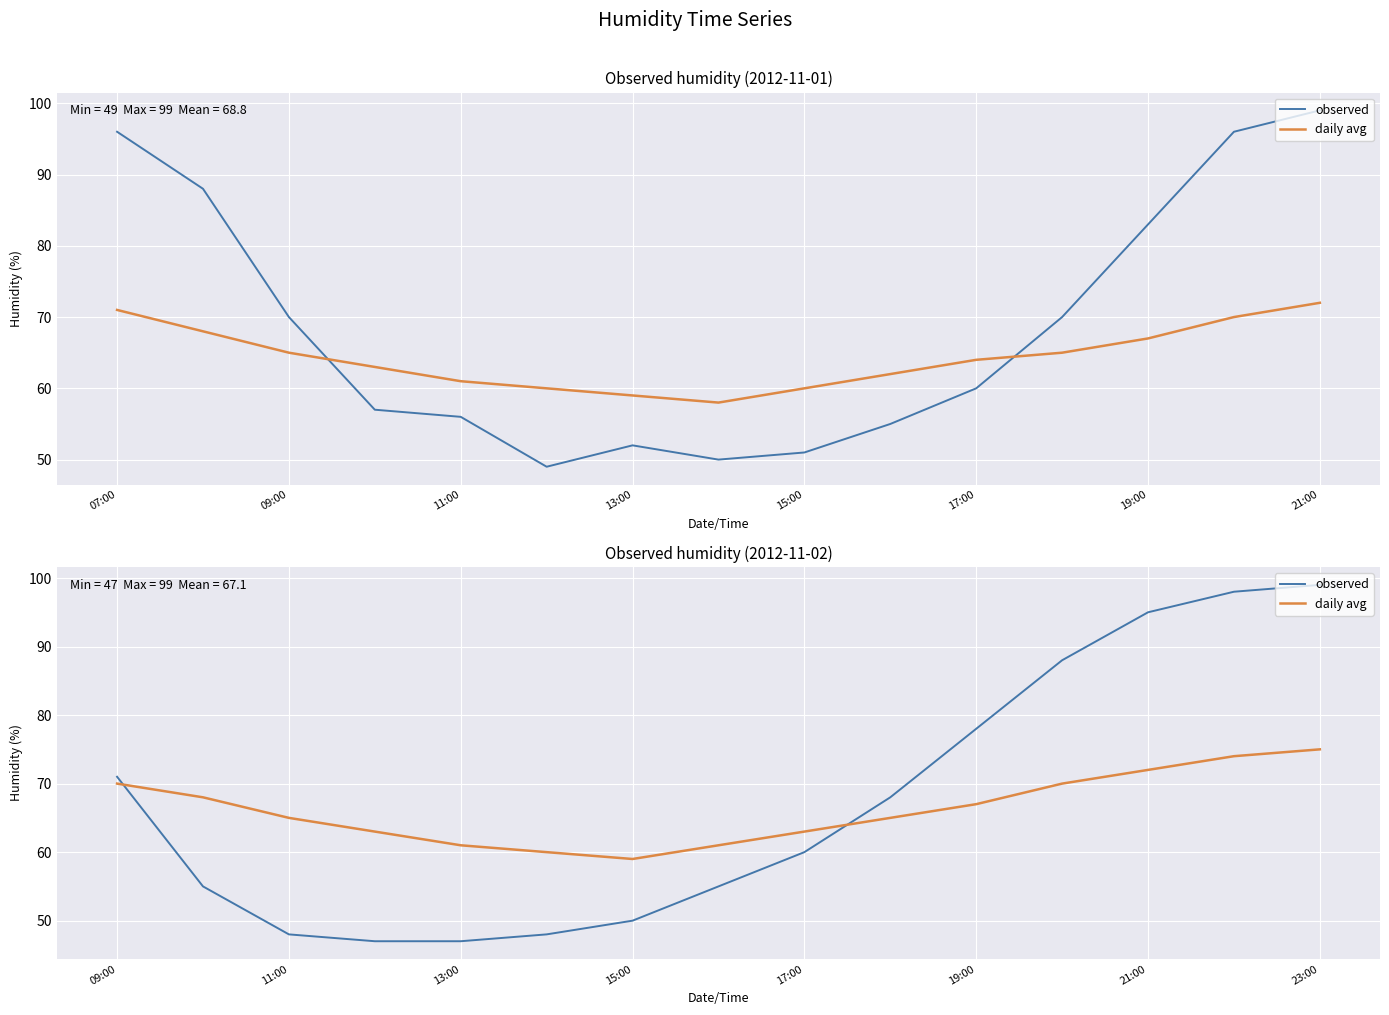

What is the average value of the observed series?

67